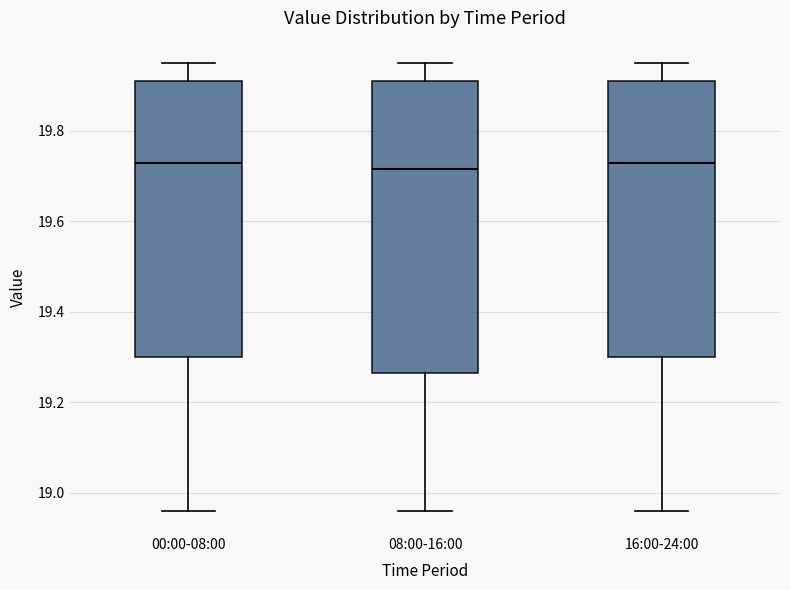

Where is the lower edge of the box for 08:00-16:00 on the y-axis? The values are not printed on the chart, so give them approximately, as read against the axis.

19.26